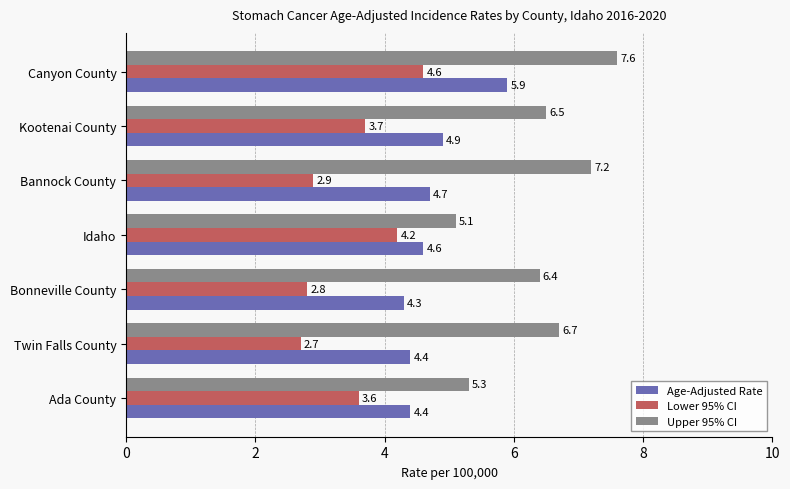

Which series has the largest total across all categories?

Upper 95% CI